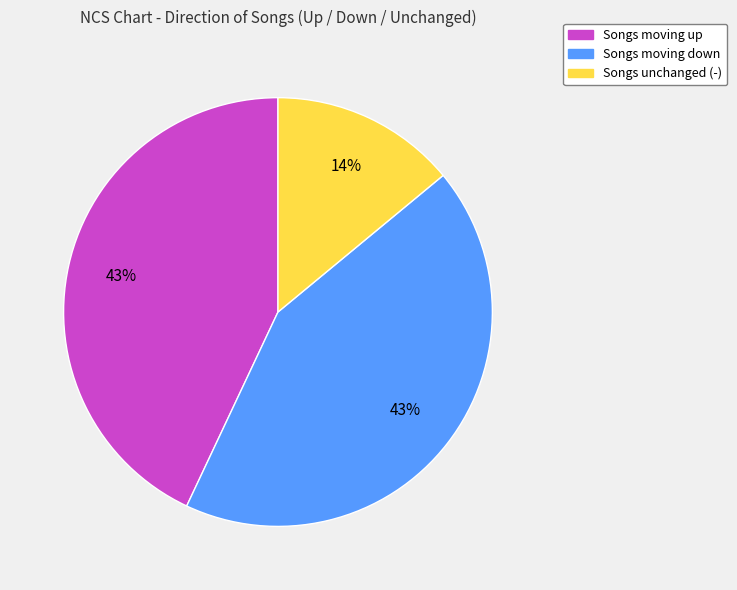

Is there any slice that represents more than half of the pie?

No